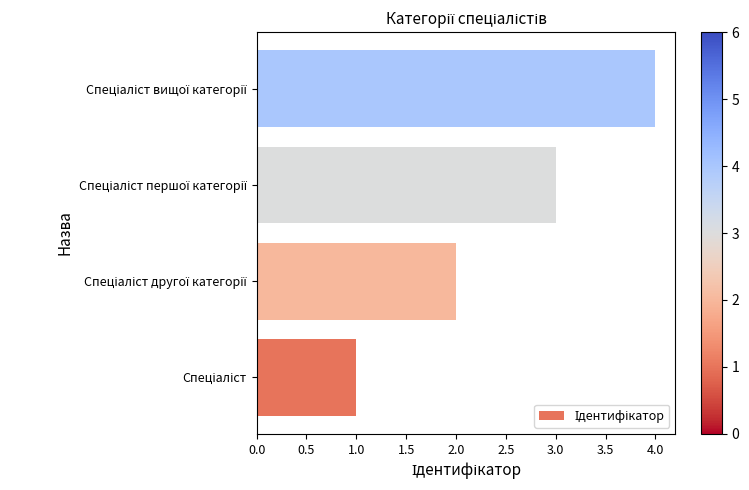

What is the sum of all values?

10